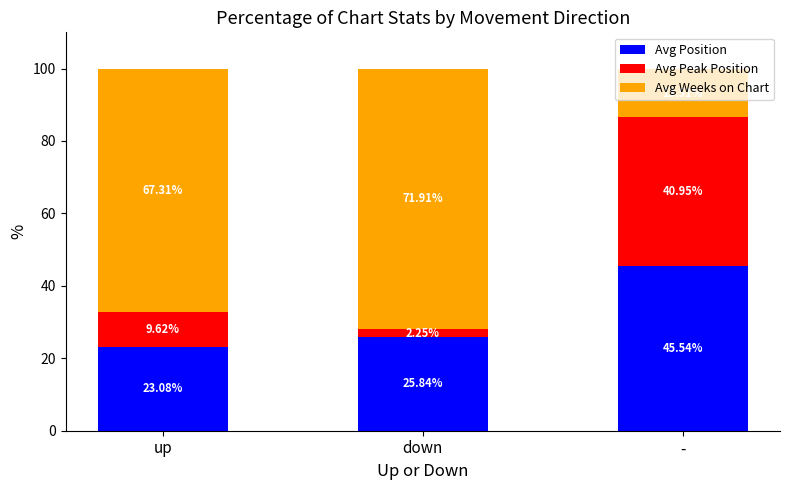

What is the total value across all series at up?

100.0